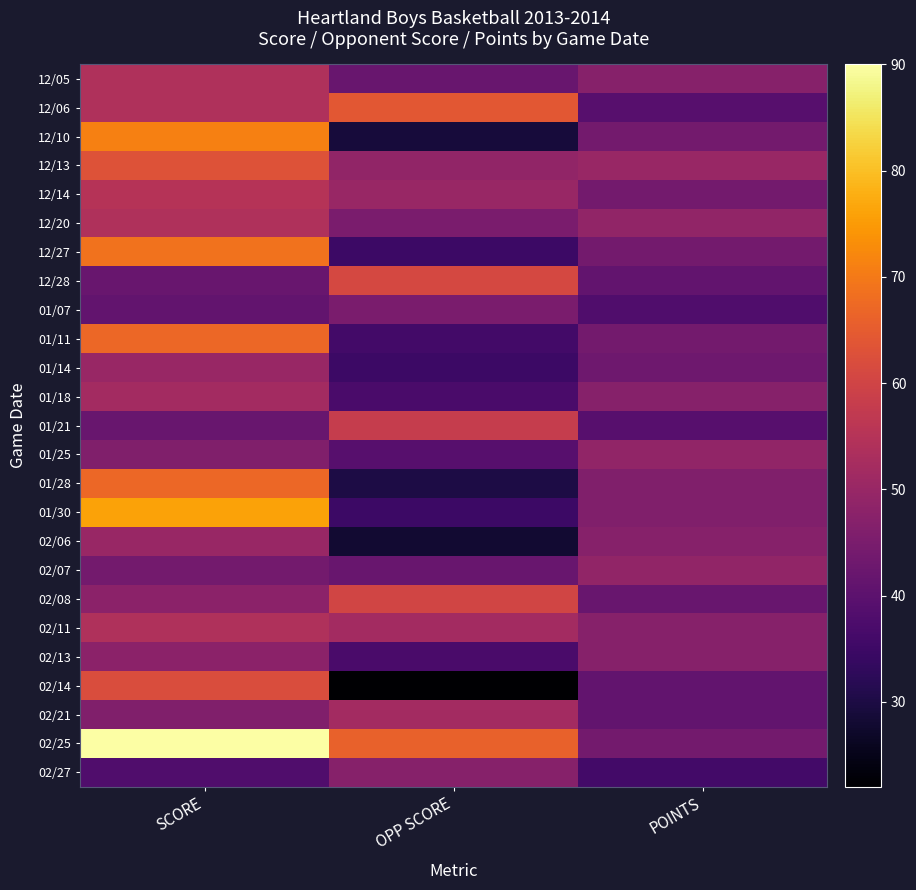

At which category is the sum across all series the highest?

SCORE